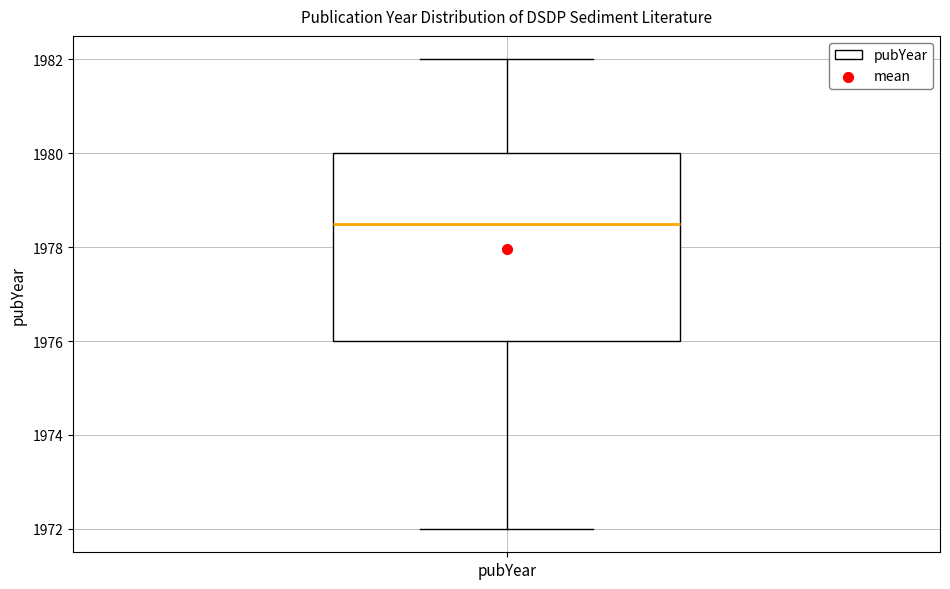

Transcribe this box plot: give where the median line is, the range the box spans, and where the two whiskers end, as read against the y-axis. The values are not printed on the chart, so give them approximately, as read against the axis.

median 1978.6, box 1976.0 to 1980.0, whiskers 1972.0 to 1982.0